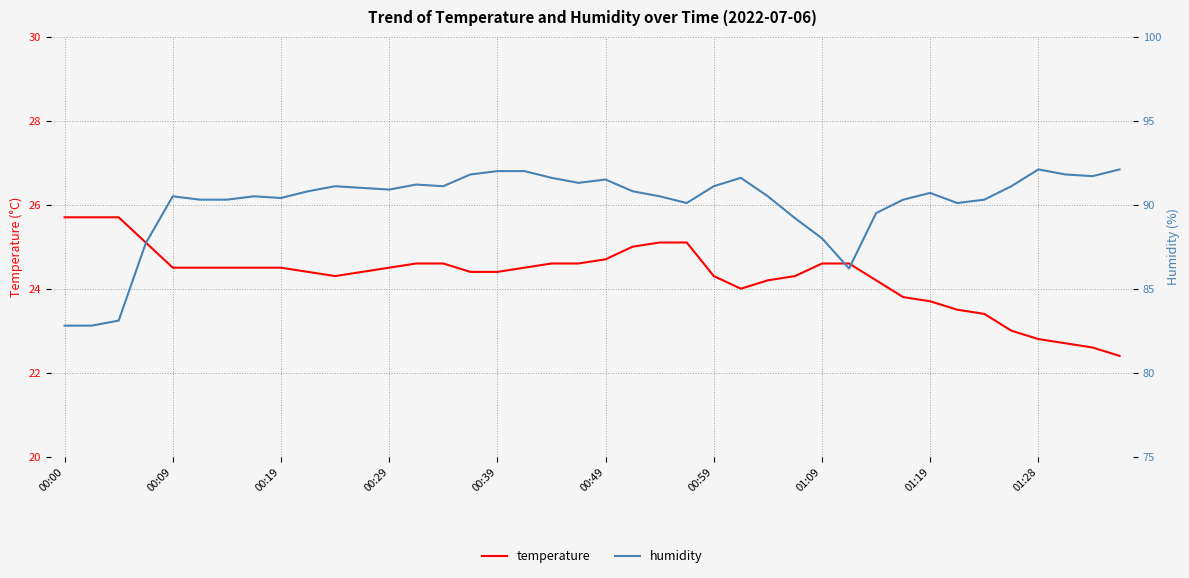

What is the highest value of the temperature series?

25.7